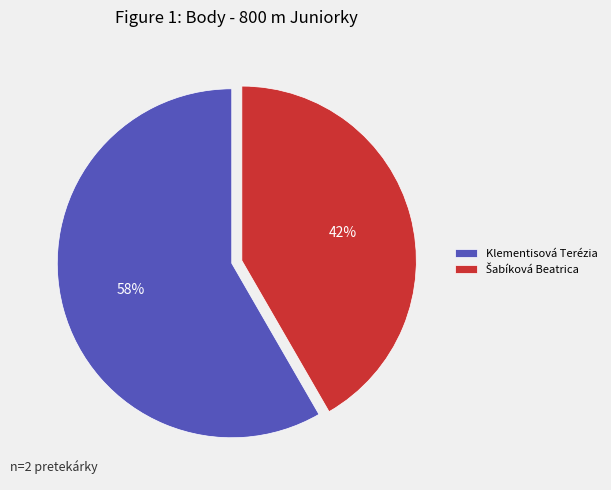

Which category accounts for the majority?

Klementisová Terézia